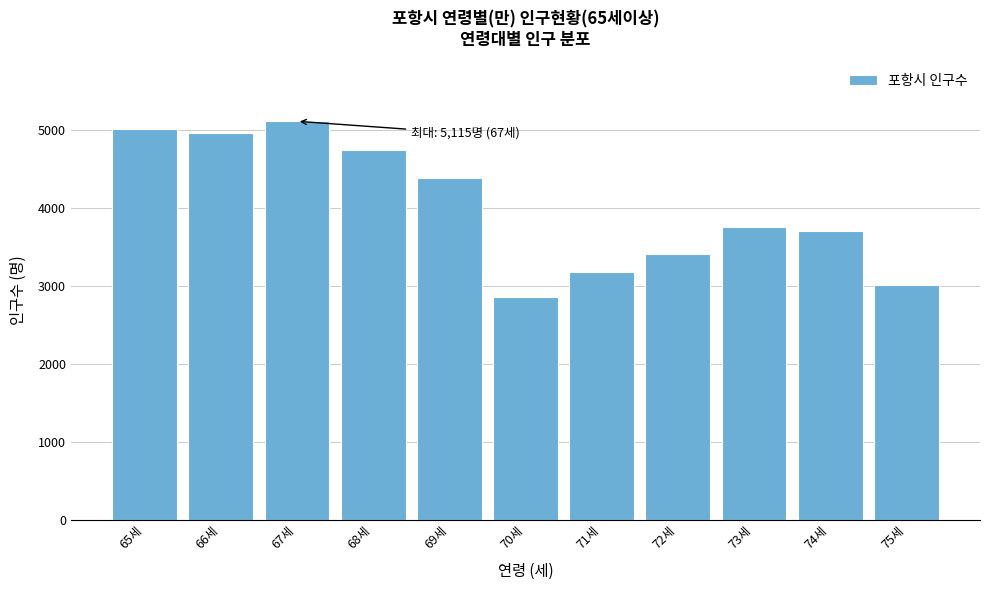

Reading left to right, what are all the values shown in this chart?

5010	4960	5115	4748	4386	2855	3179	3417	3754	3701	3017